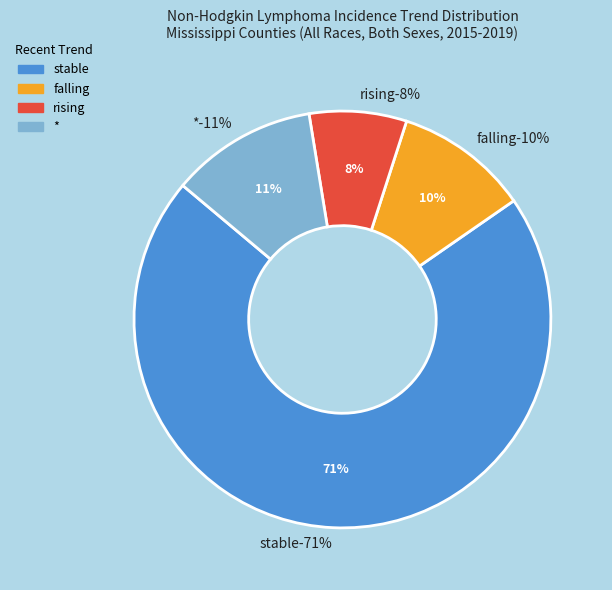

Which category has the smallest portion of the pie?

rising